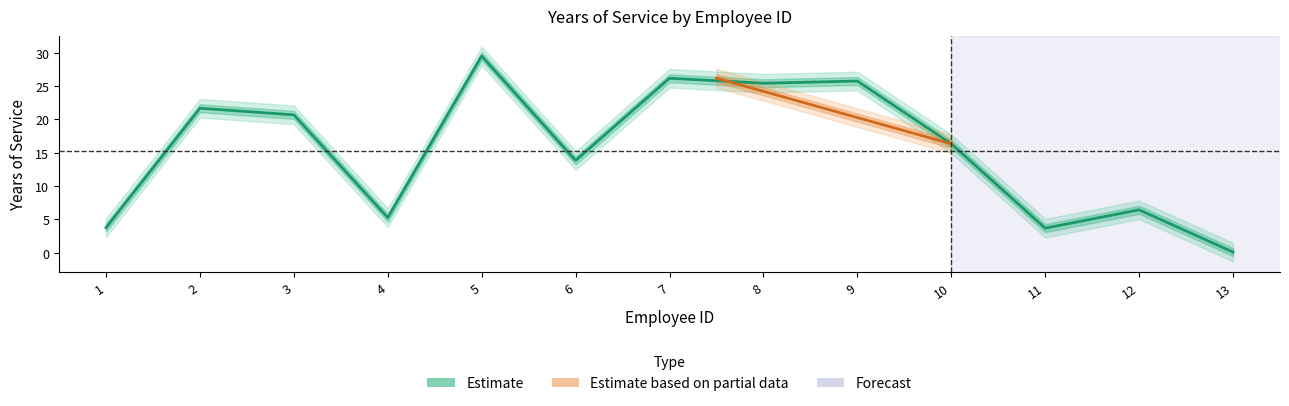

Read the value at 4.

5.2